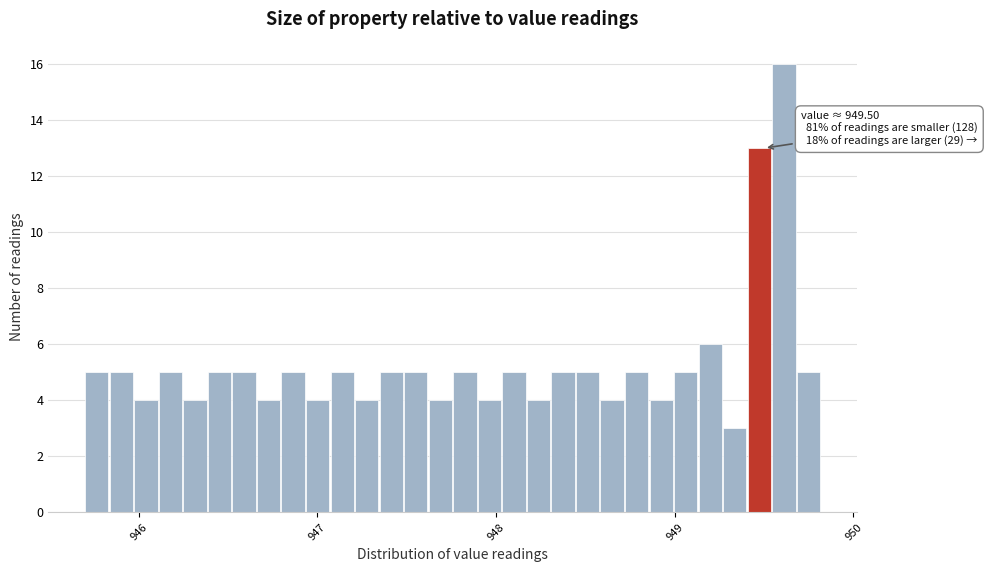

Around what value on the x-axis is the tallest bar? Give the approximate position of its centre, as read against the axis.

949.6